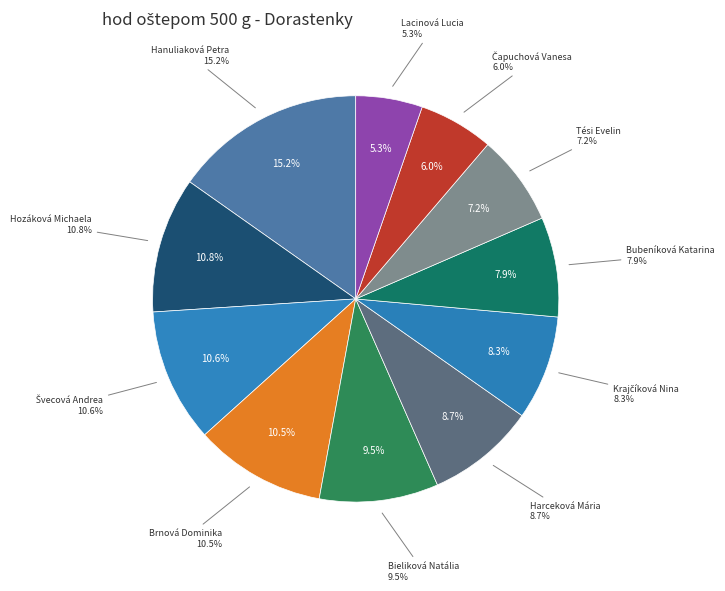

How many segments does this pie chart have?

11